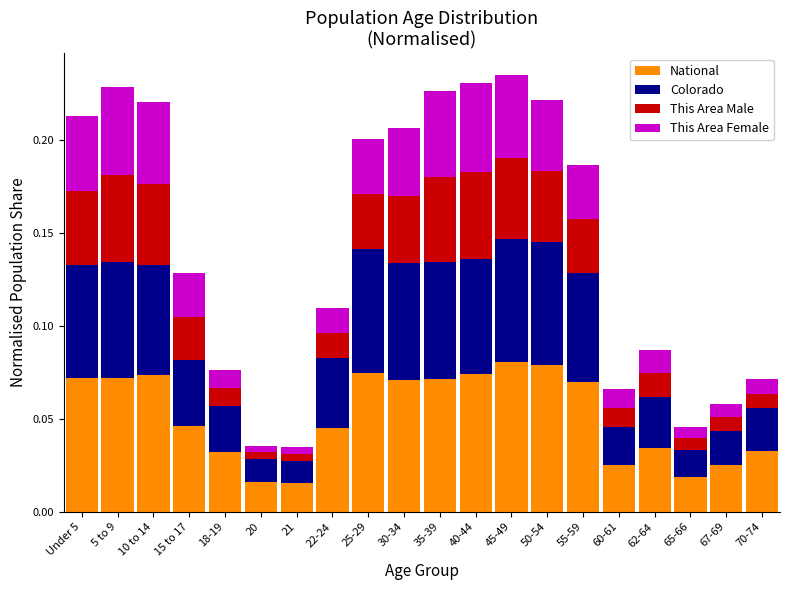

How many categories are shown in the chart?

20